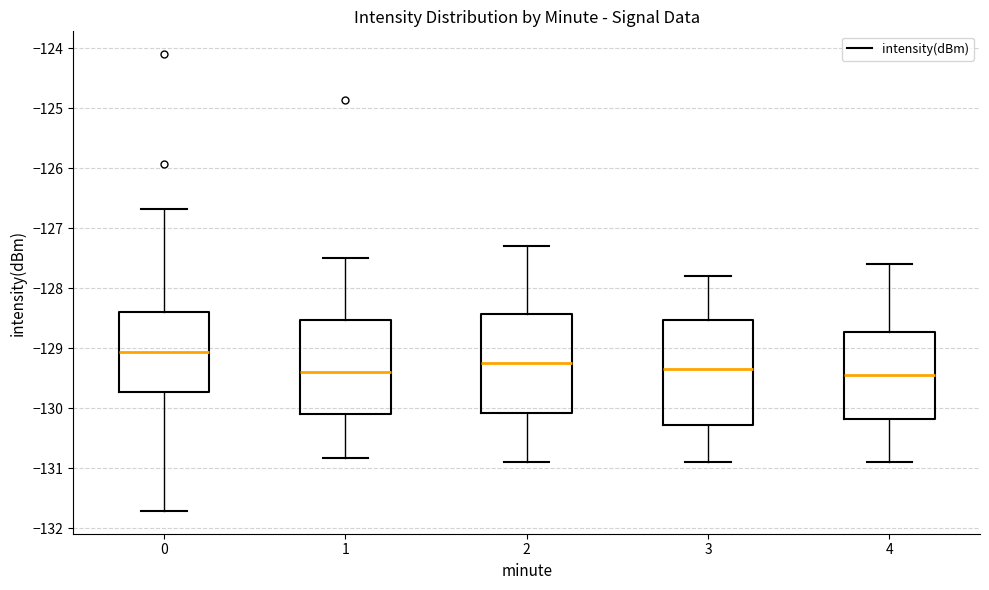

Which box has the highest median line?

0